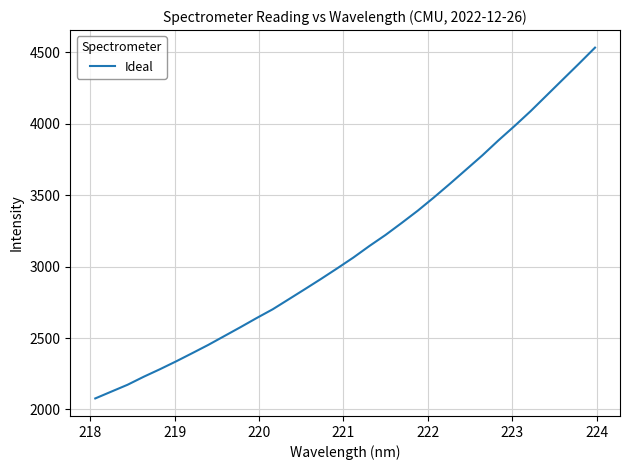

What is the smallest value displayed?

2076.8